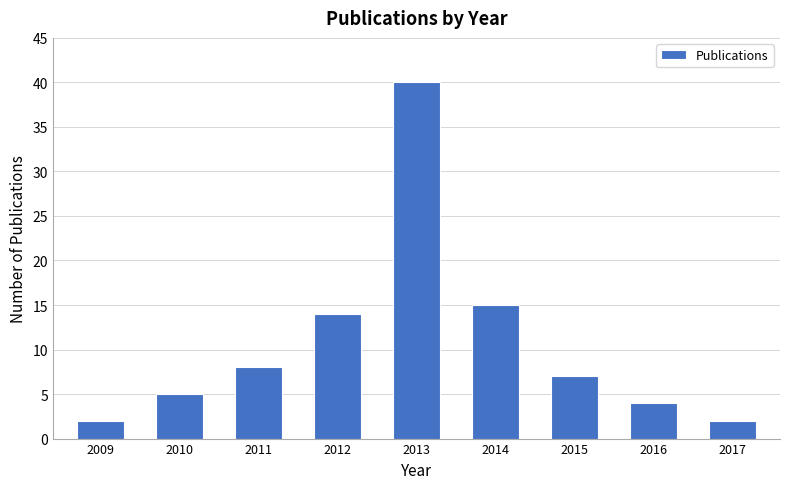

Reading left to right, what are all the values shown in this chart?

2009=2	2010=5	2011=8	2012=14	2013=40	2014=15	2015=7	2016=4	2017=2